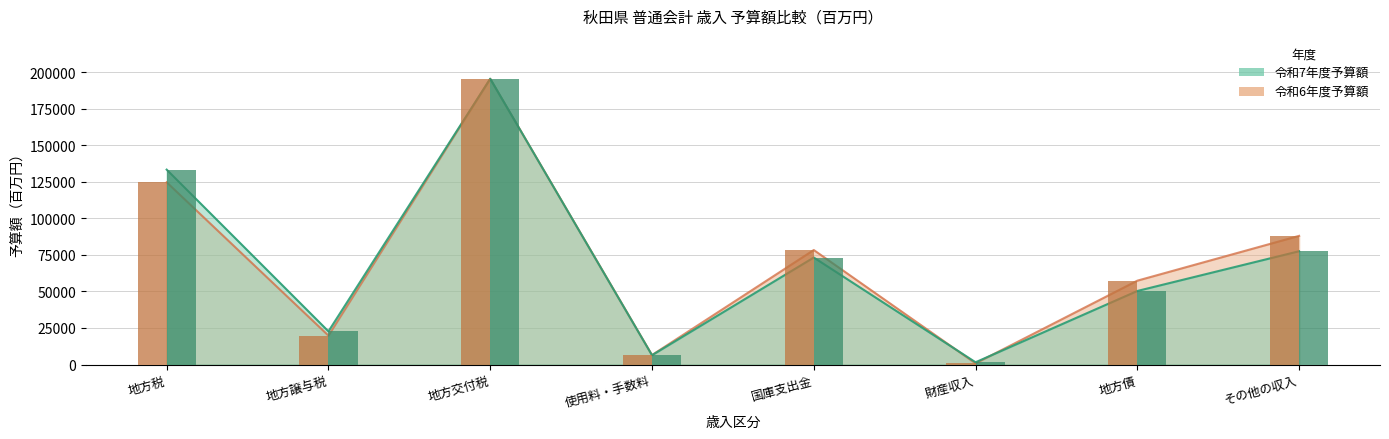

How many values in the 令和7年度予算額 series exceed 73180?

3